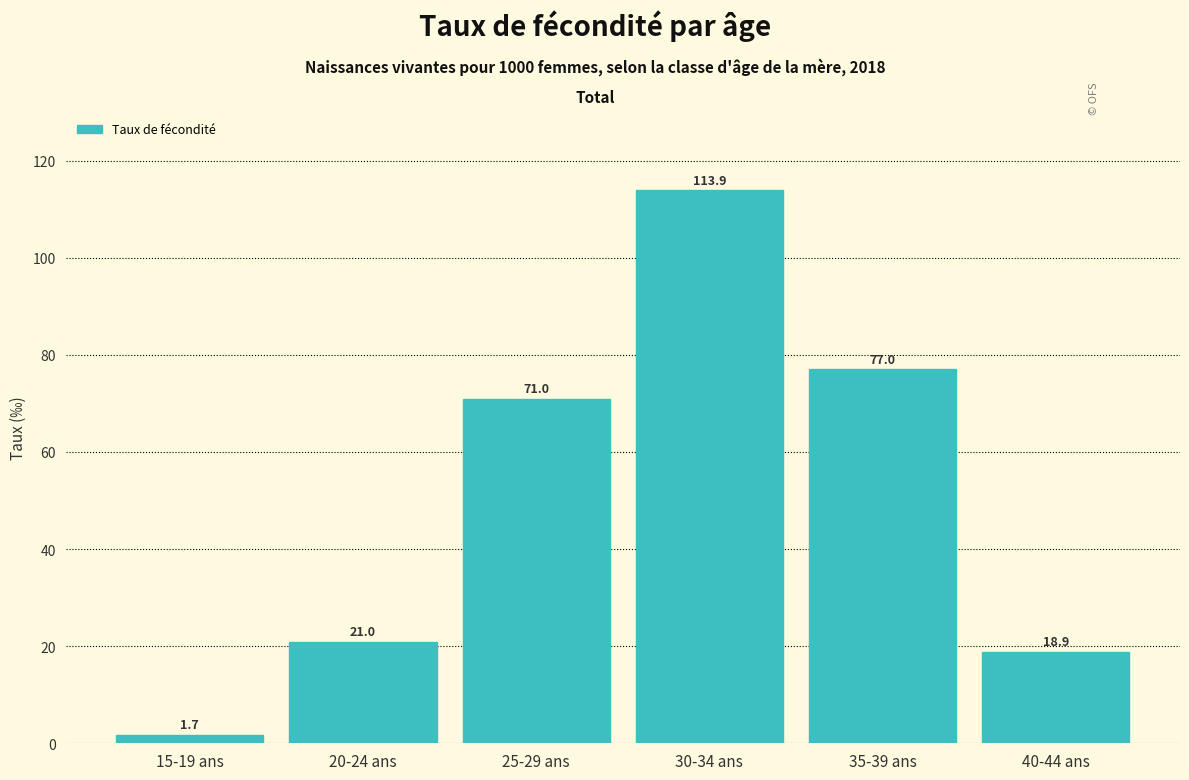

Reading left to right, what are all the values shown in this chart?

15-19 ans=1.7	20-24 ans=21.0	25-29 ans=71.0	30-34 ans=113.9	35-39 ans=77.0	40-44 ans=18.9